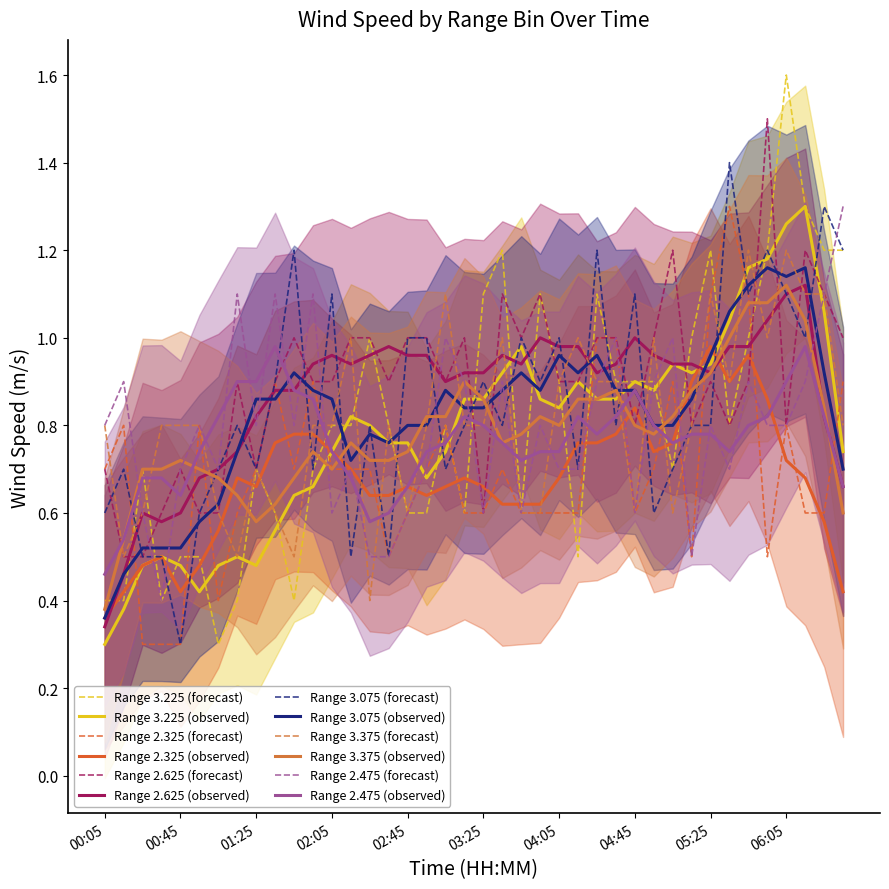

How many data points does each series have?

40